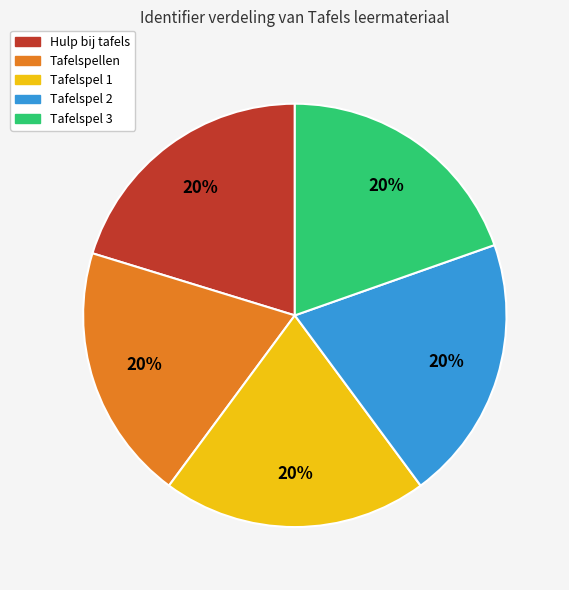

How many segments does this pie chart have?

5